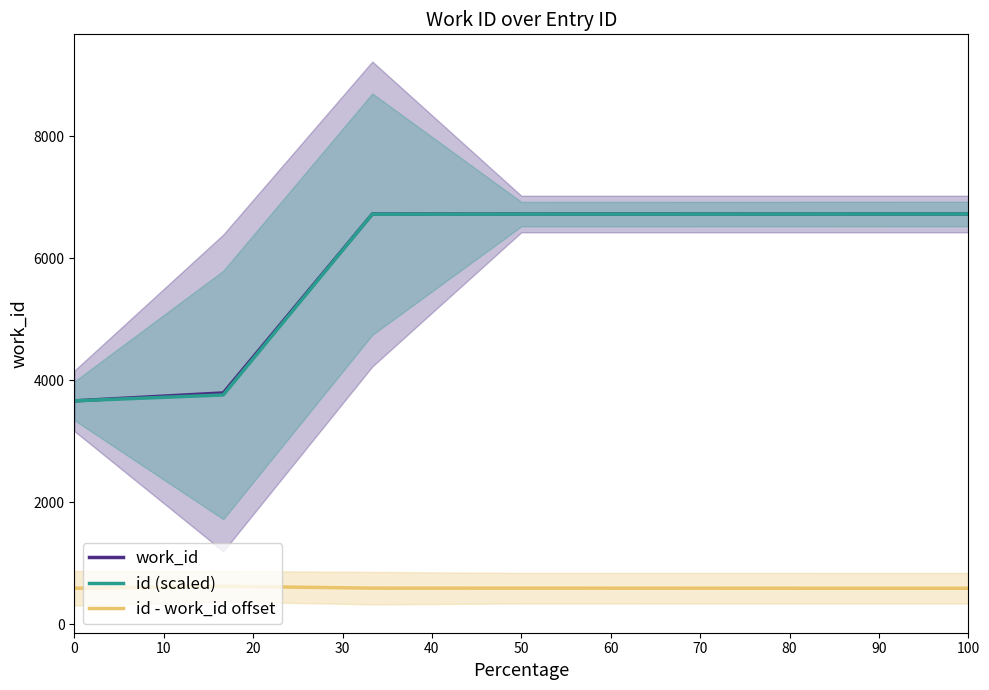

True or false: work_id and id - work_id offset intersect in this chart.

False